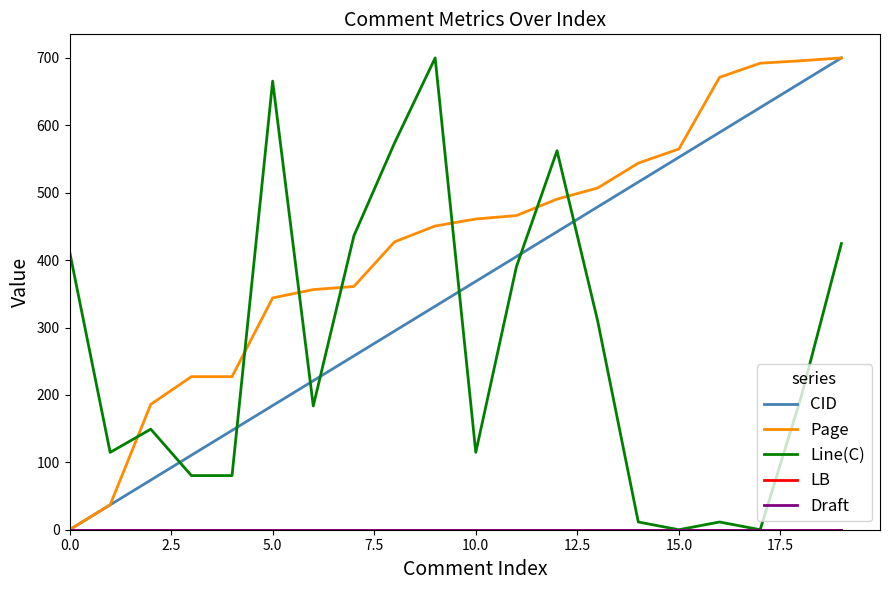

At which label does CID first exceed 368?

10.0